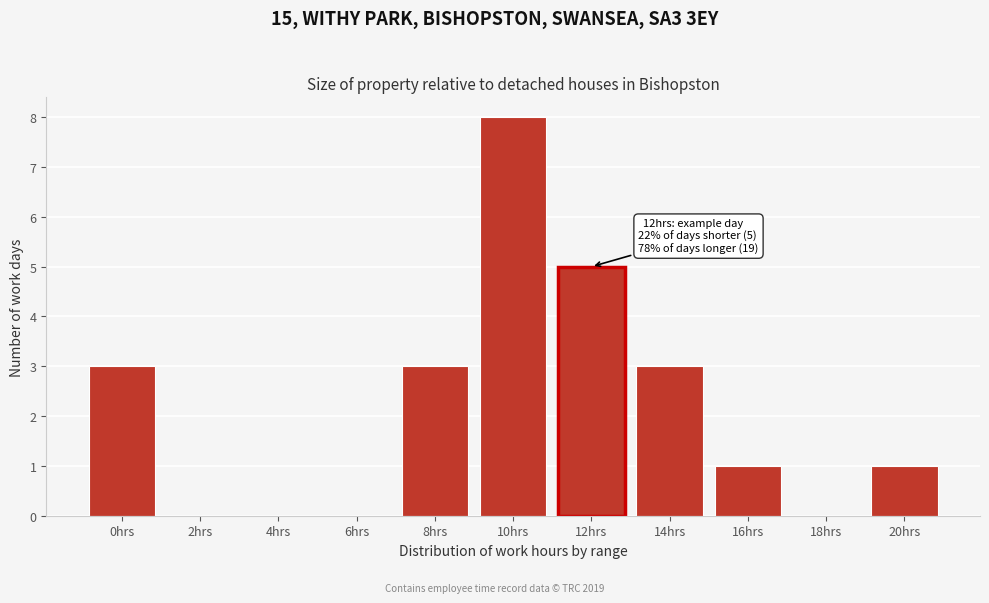

Reading right to left, transcribe all the data shown in this chart.

20hrs=1	18hrs=0	16hrs=1	14hrs=3	12hrs=5	10hrs=8	8hrs=3	6hrs=0	4hrs=0	2hrs=0	0hrs=3